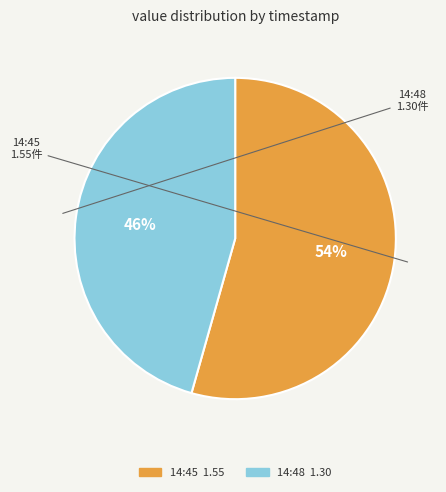

How many segments does this pie chart have?

2